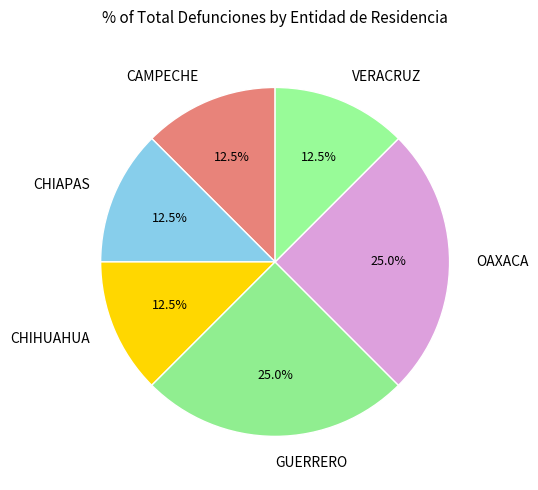

Does any single category account for the majority?

No